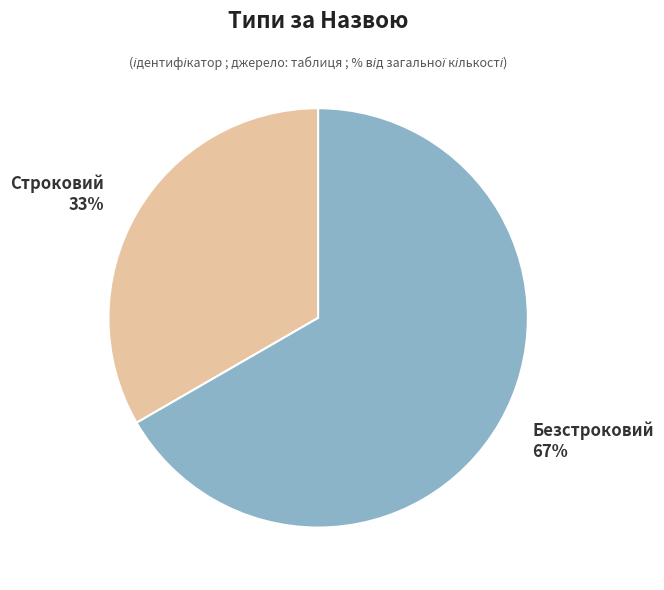

Combined, do Безстроковий and Строковий account for over 50%?

Yes